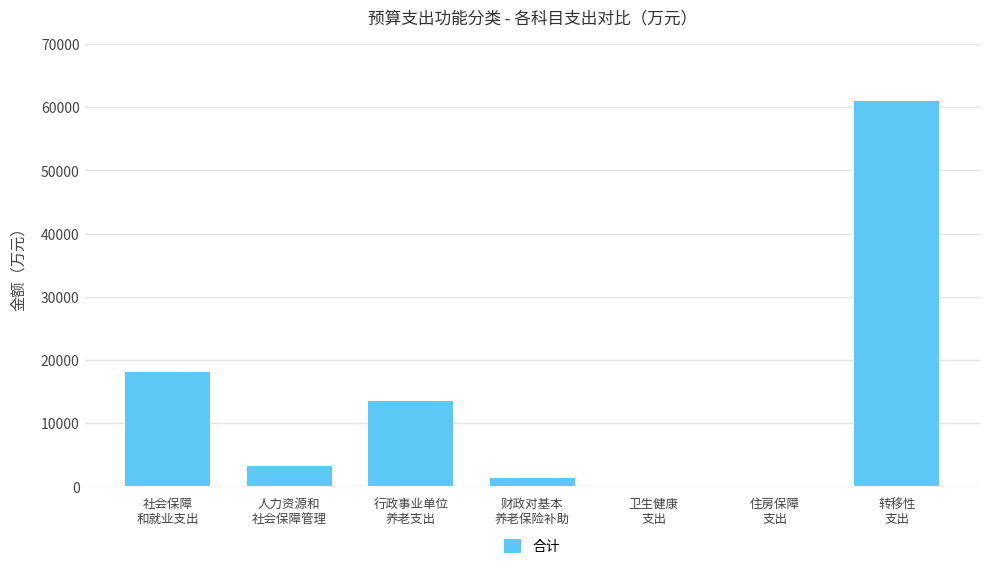

What is the maximum value shown in the chart?

61005.9